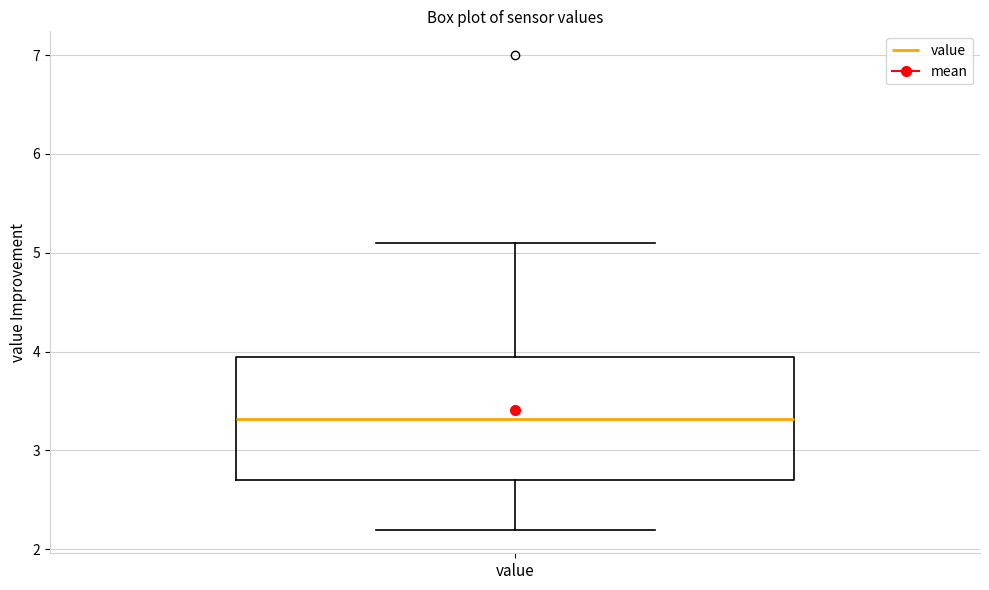

Transcribe this box plot: give where the median line is, the range the box spans, and where the two whiskers end, as read against the y-axis. The values are not printed on the chart, so give them approximately, as read against the axis.

median 3.3, box 2.7 to 3.9, whiskers 2.2 to 5.1